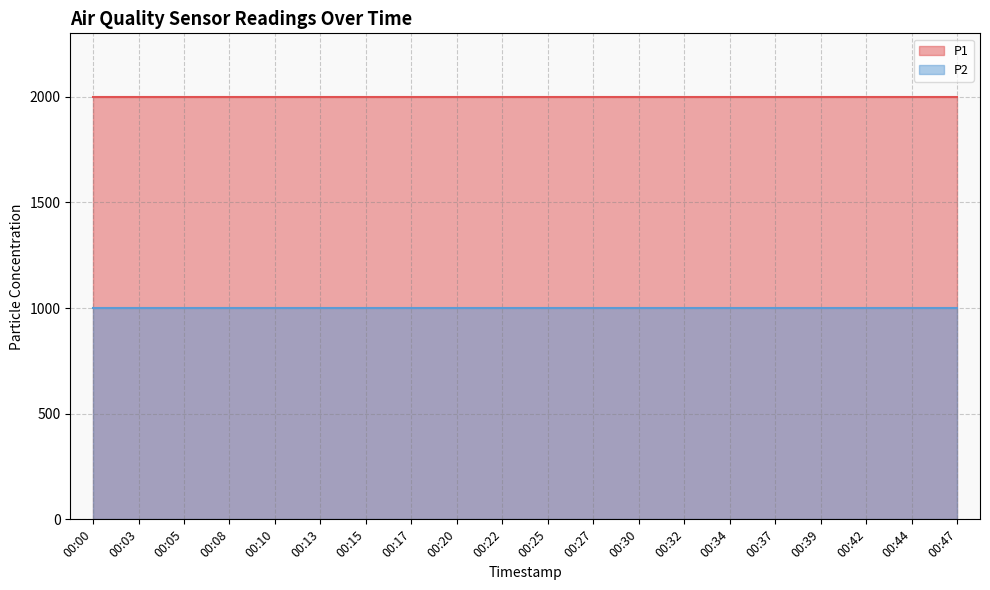

The value of P2 at 00:47 is 541.3. True or false?

False